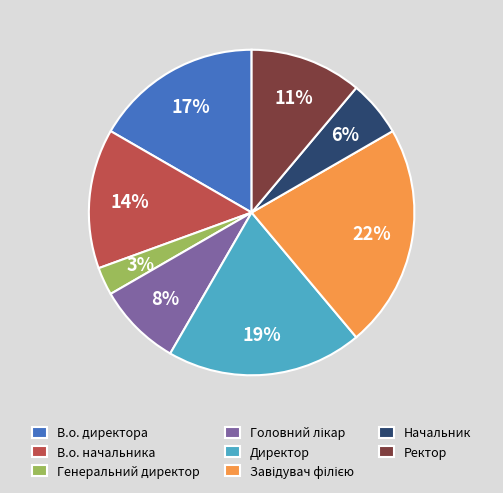

Is the sum of В.о. директора and В.о. начальника greater than half?

No